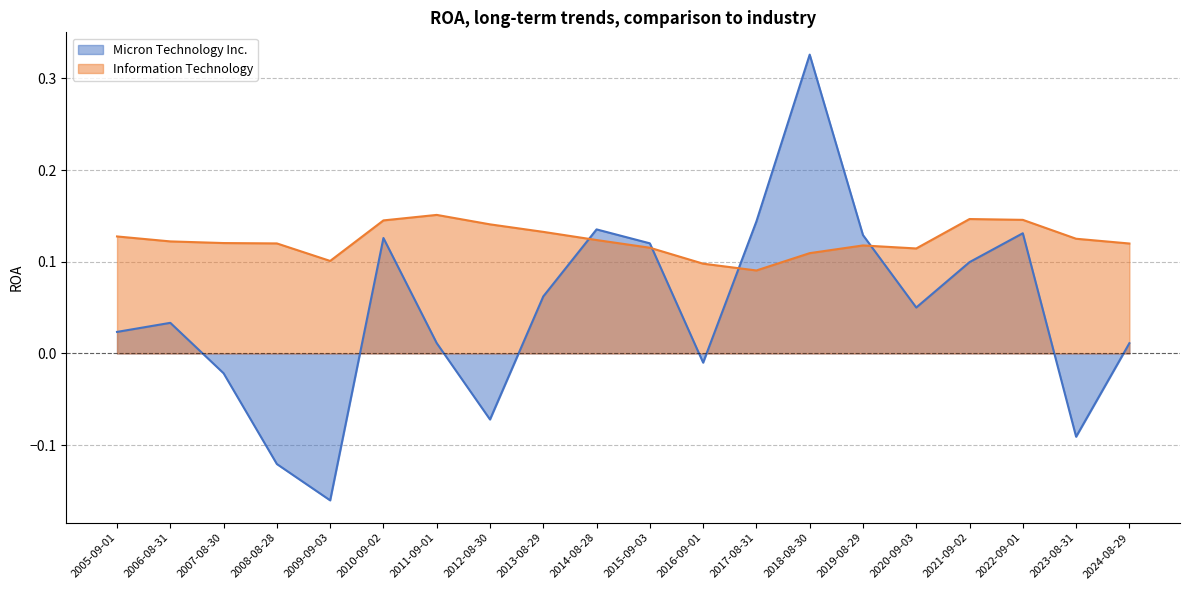

How many interior local valleys does the Information Technology series have?

3